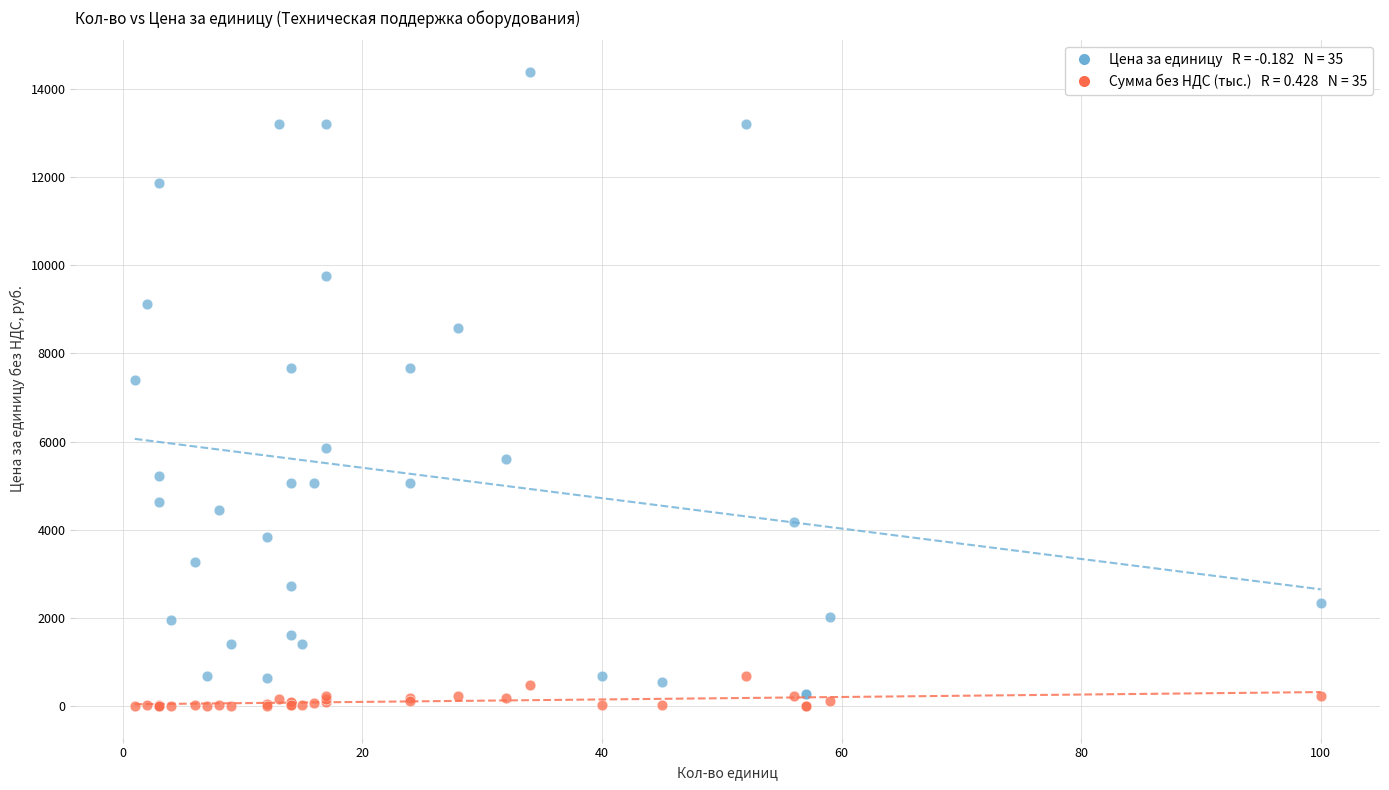

Across all series, what Y value is closest to 7193?

7394.0